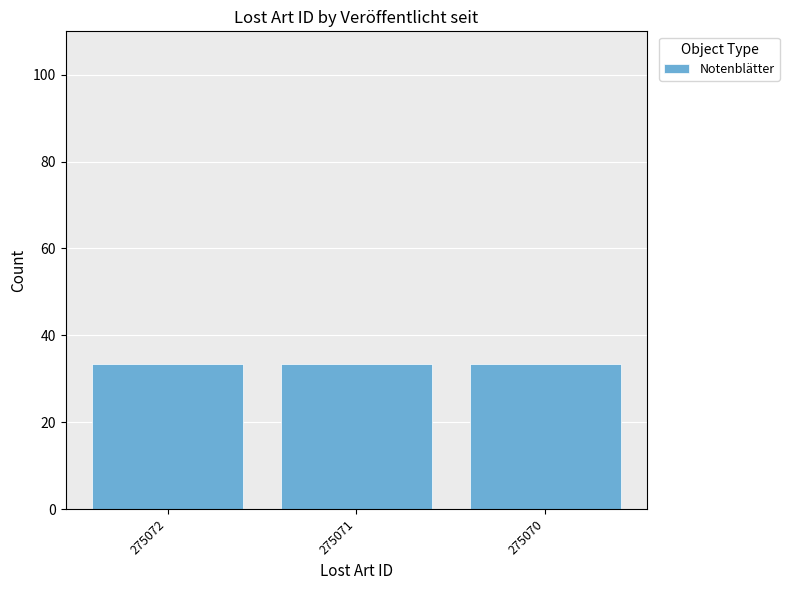

What is the minimum value shown in the chart?

33.3